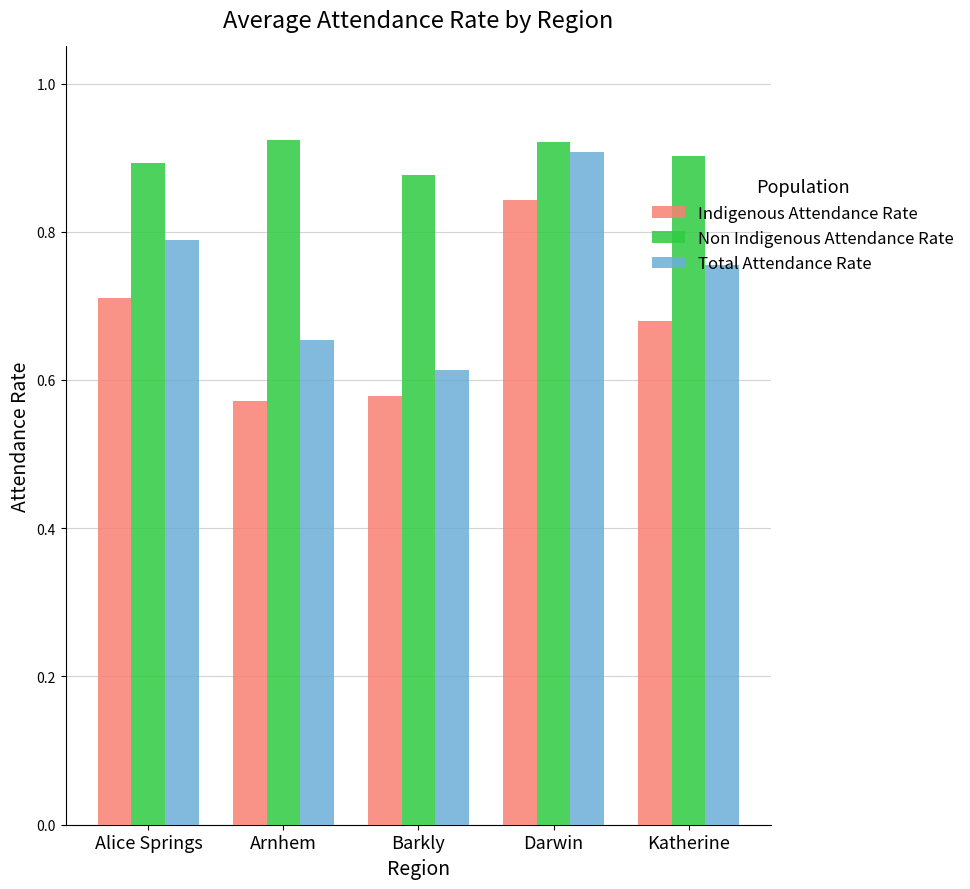

Which series changed the most between Darwin and Katherine?

Indigenous Attendance Rate